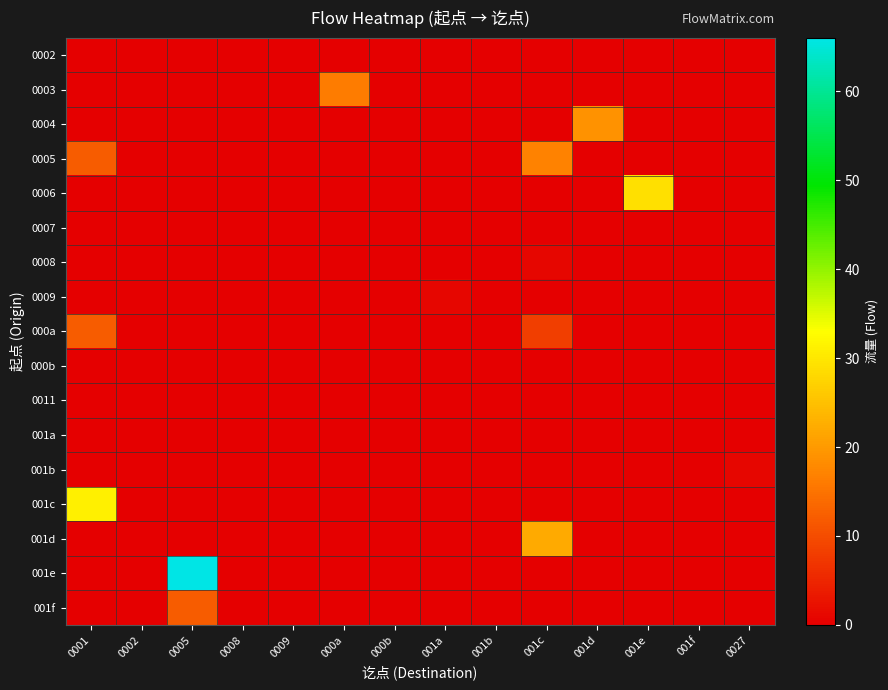

Which series changed the most between 001a and 0027?

0009